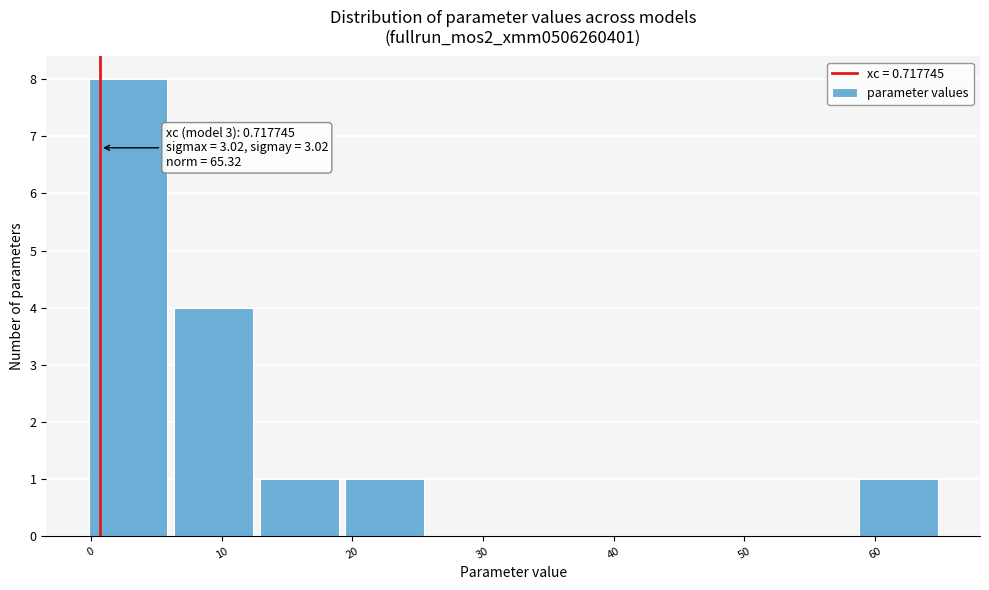

Which range on the x-axis has the tallest bar?

0 to 6